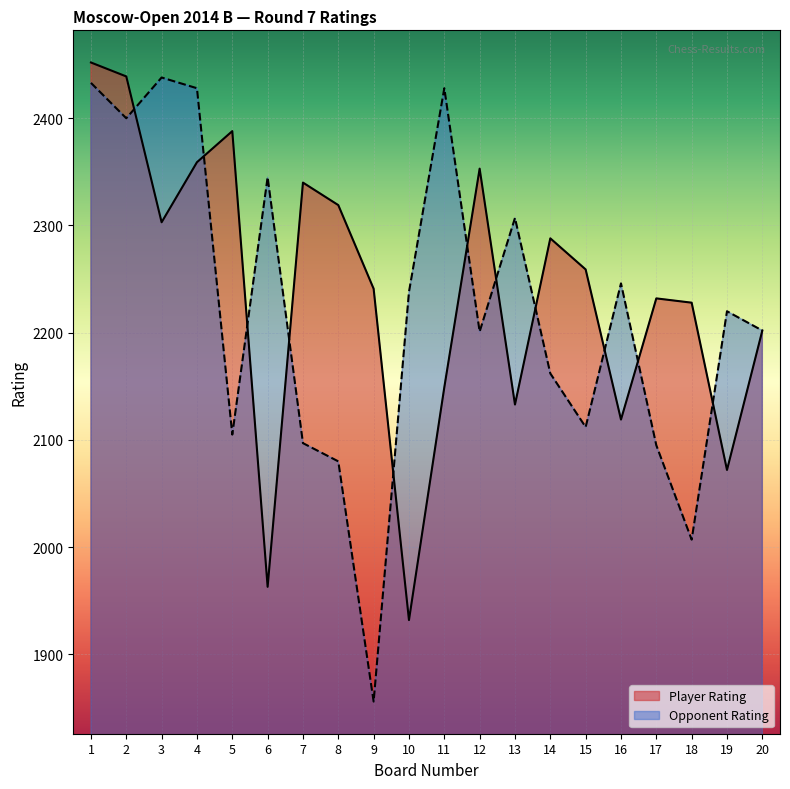

What is the difference between the second highest and minimum values in the Opponent Rating series?

577